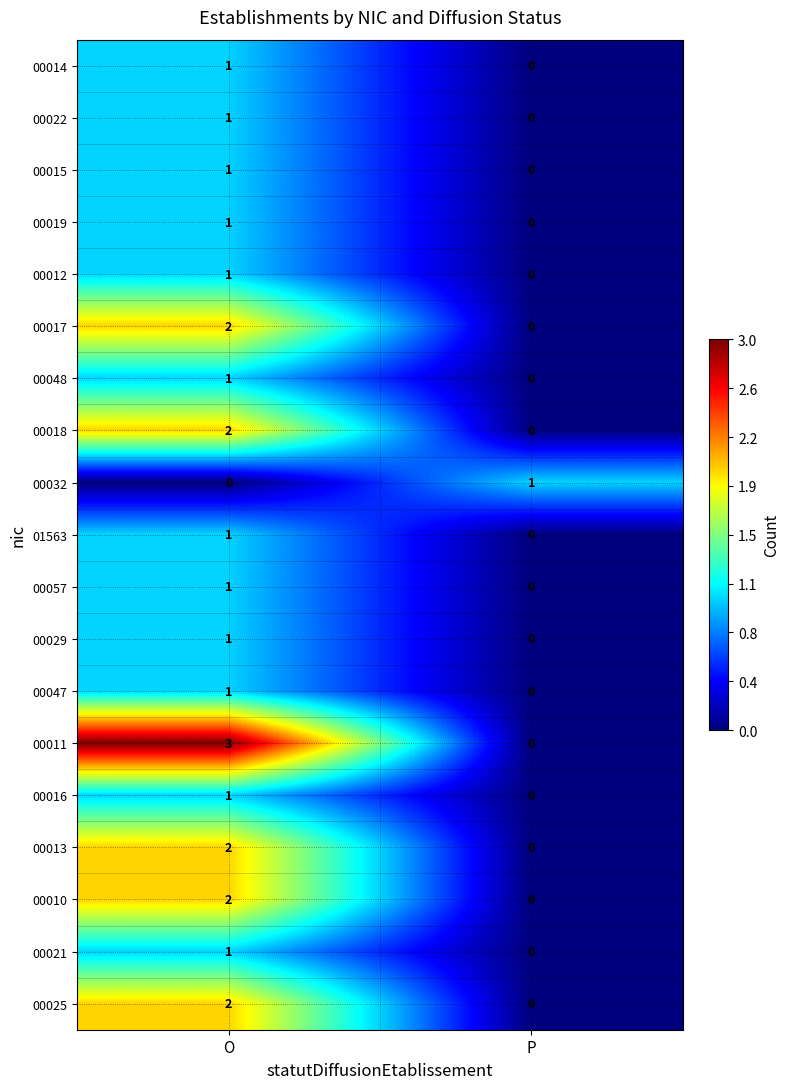

List the labels in order of 00025 value, smallest first.

P, O